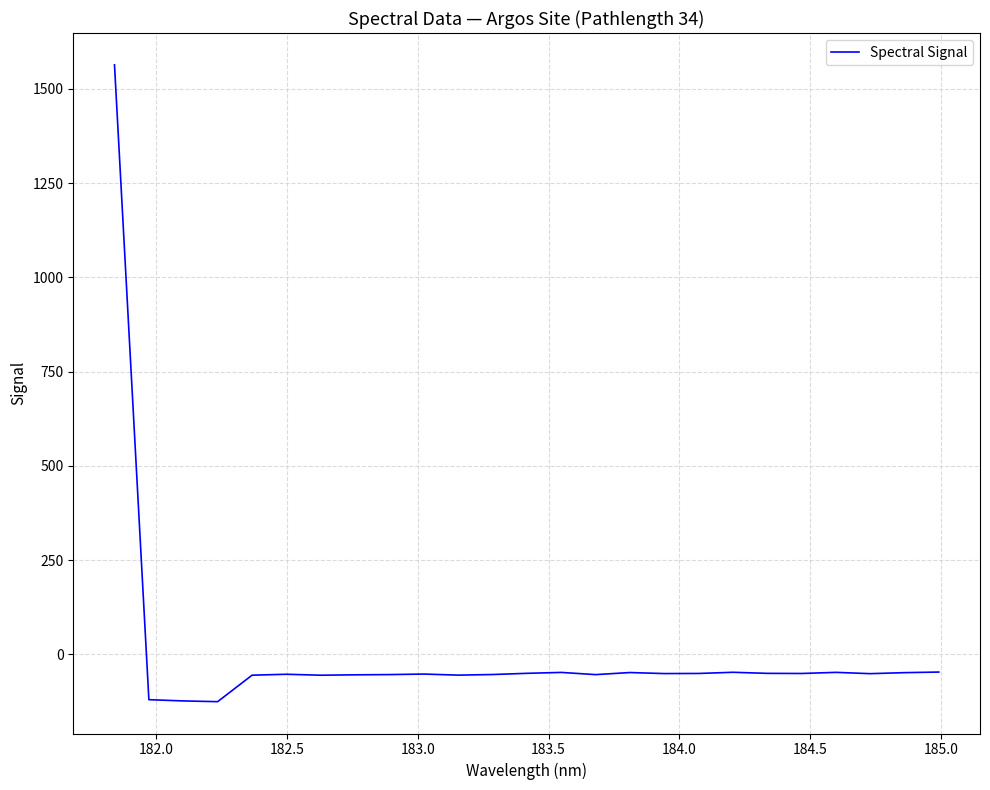

How many values are below -51?

13